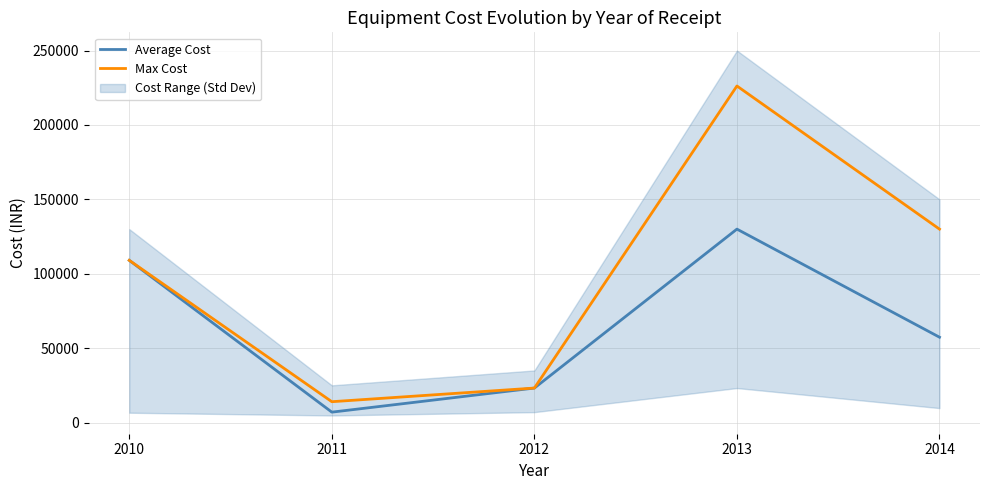

Is it true that Average Cost equals 221174 at 2013?

False